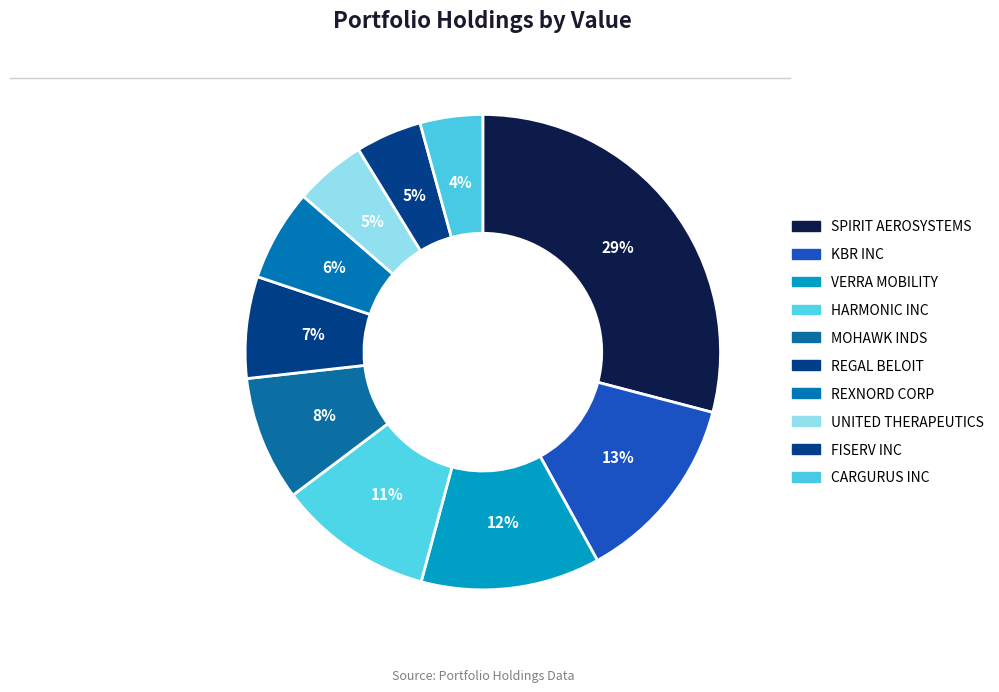

To the nearest percent, what is the combined percentage of REXNORD CORP and FISERV INC?

11%